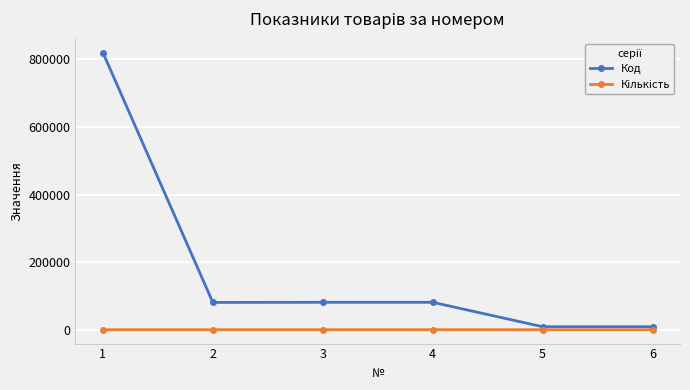

Which series has the widest spread of values?

Код